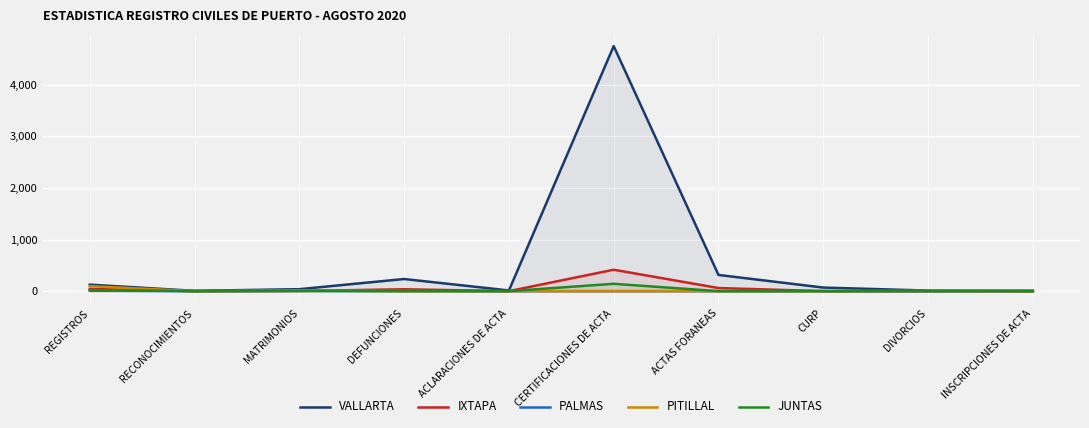

At how many categories does at least one series exceed 3445?

1